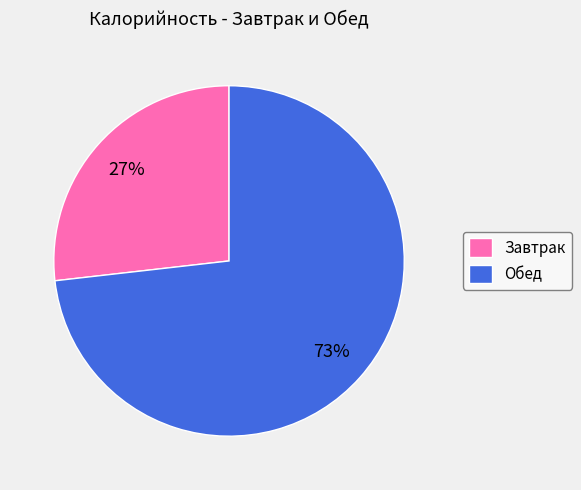

What is the largest slice in the pie chart?

Обед